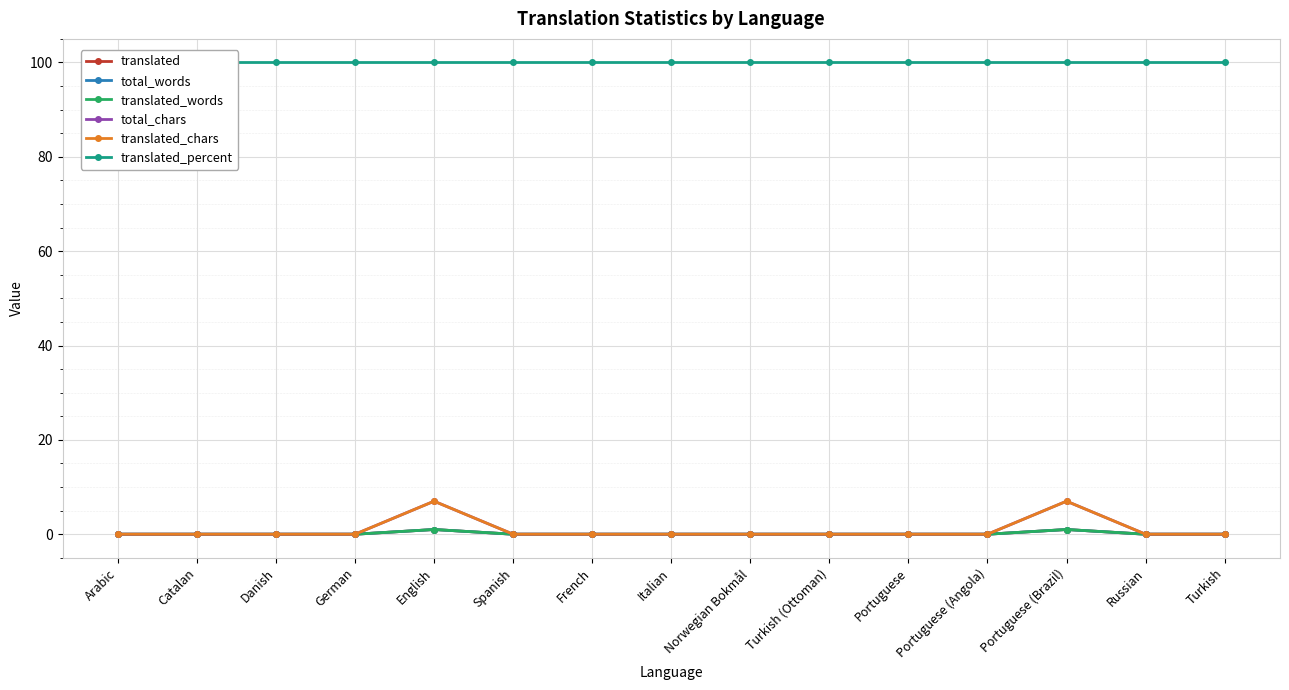

Reading left to right, extract all data points from this chart.

translated: 0	0	0	0	1	0	0	0	0	0	0	0	1	0	0
total_words: 0	0	0	0	1	0	0	0	0	0	0	0	1	0	0
translated_words: 0	0	0	0	1	0	0	0	0	0	0	0	1	0	0
total_chars: 0	0	0	0	7	0	0	0	0	0	0	0	7	0	0
translated_chars: 0	0	0	0	7	0	0	0	0	0	0	0	7	0	0
translated_percent: 100	100	100	100	100	100	100	100	100	100	100	100	100	100	100